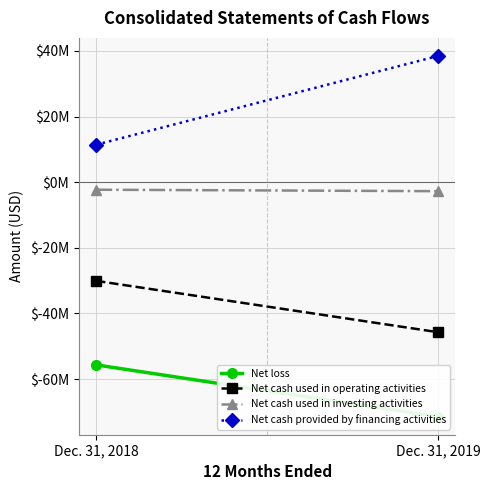

How many data points does each series have?

2